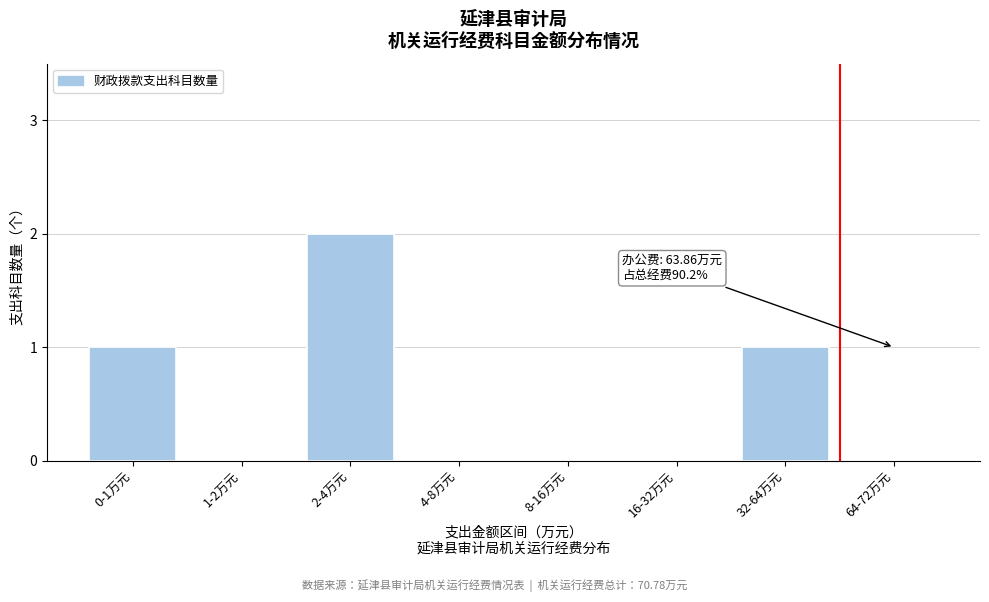

Reading left to right, list all the values displayed in this chart.

0-1万元=1	1-2万元=0	2-4万元=2	4-8万元=0	8-16万元=0	16-32万元=0	32-64万元=1	64-72万元=0